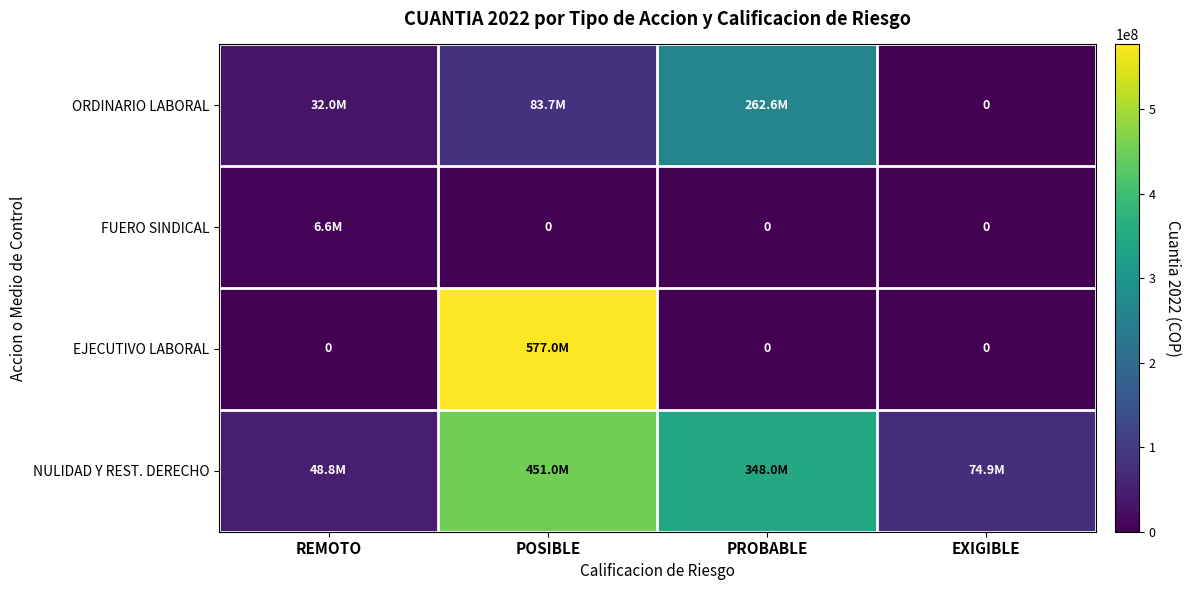

List the series in order of their overall mean, highest first.

NULIDAD Y REST. DERECHO, EJECUTIVO LABORAL, ORDINARIO LABORAL, FUERO SINDICAL